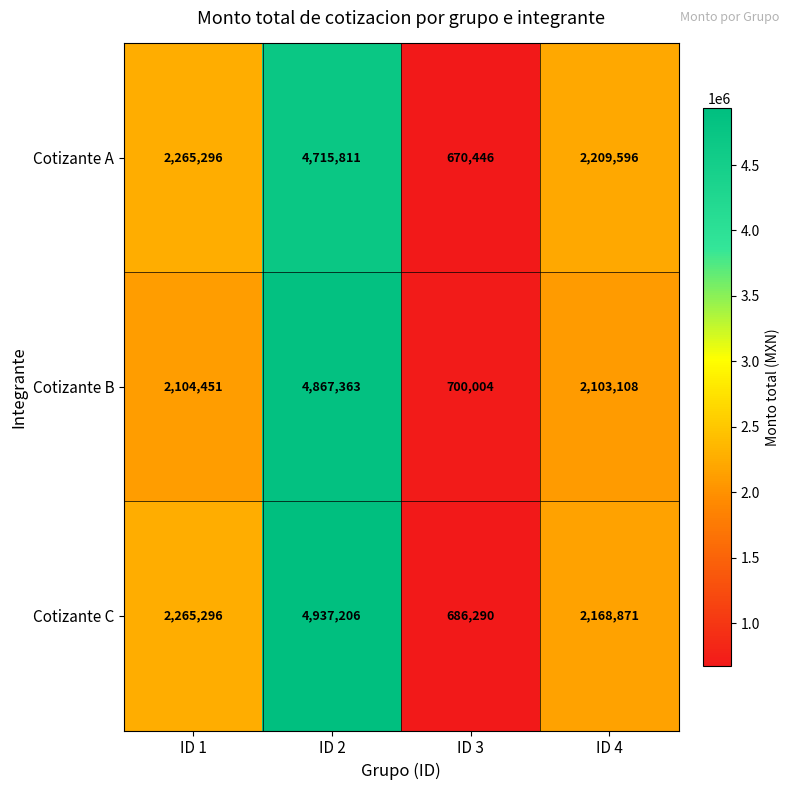

What is the total value across all series at ID 2?

14520380